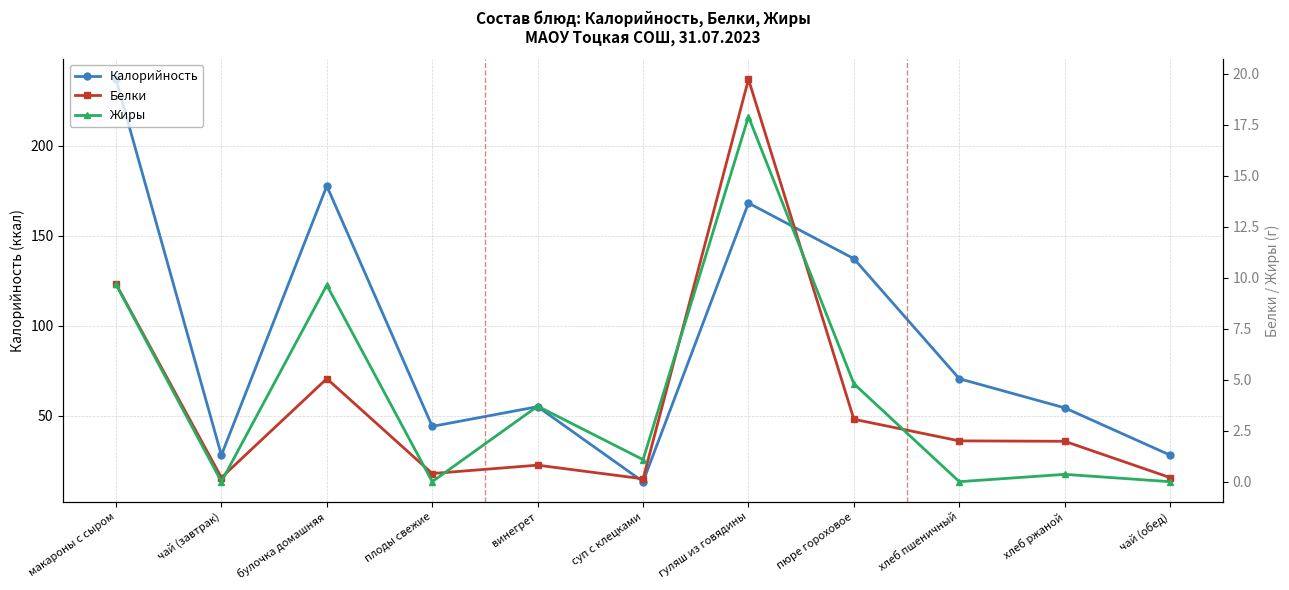

Is the value of Калорийность at булочка домашняя greater than the value of Белки at хлеб пшеничный?

Yes